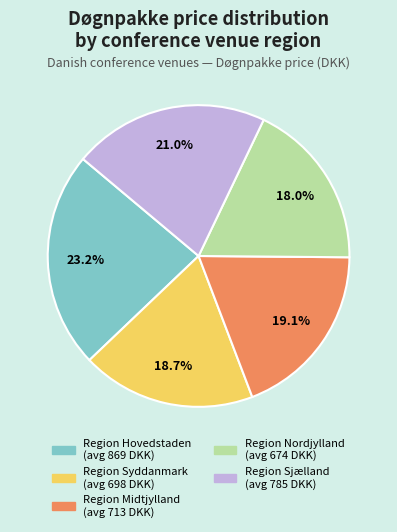

Count the number of slices in the pie.

5